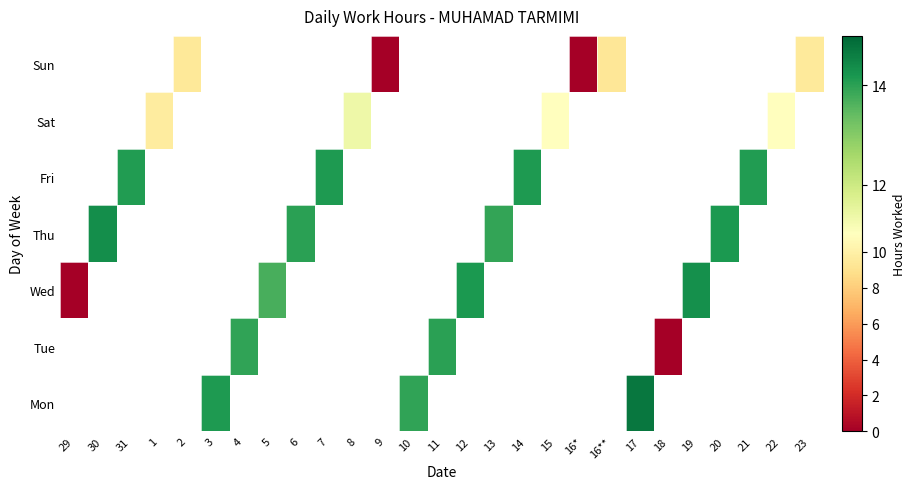

Between 13 and 7, which is larger?

7